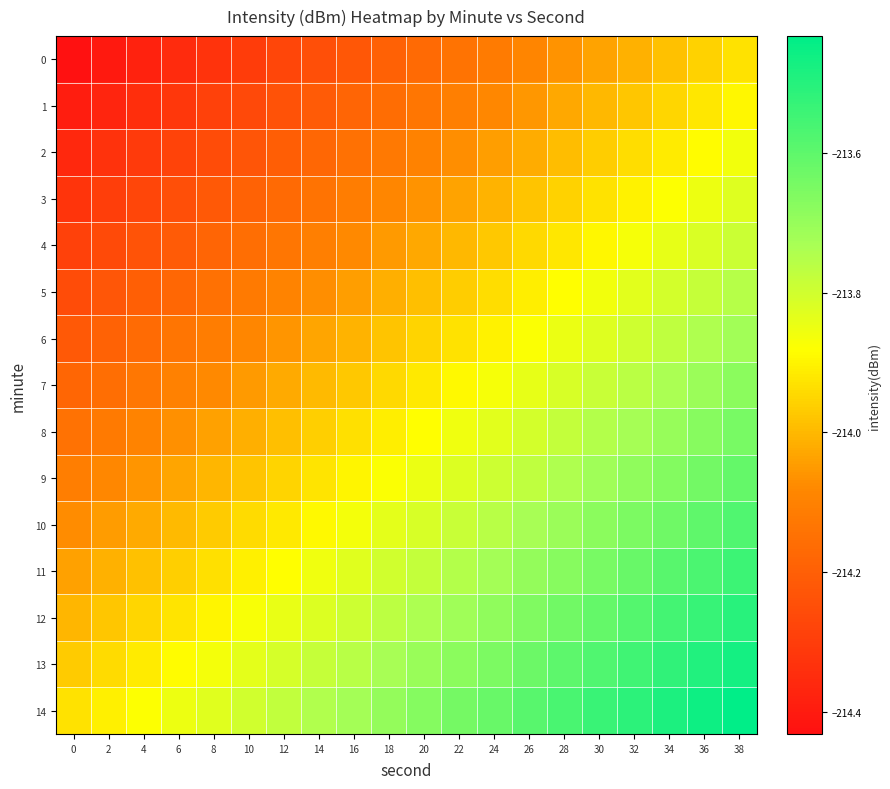

Which has a higher value, 4 or 2?

4